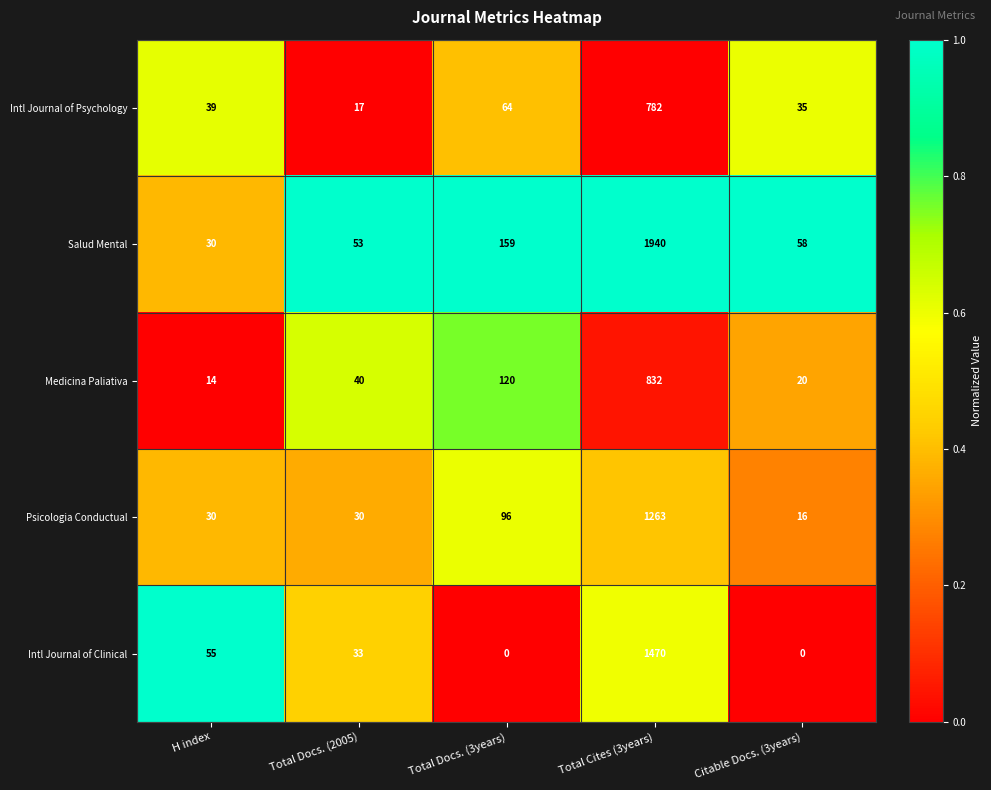

At Total Docs. (3years), list the series in order from smallest to largest.

Intl Journal of Clinical, Intl Journal of Psychology, Psicologia Conductual, Medicina Paliativa, Salud Mental